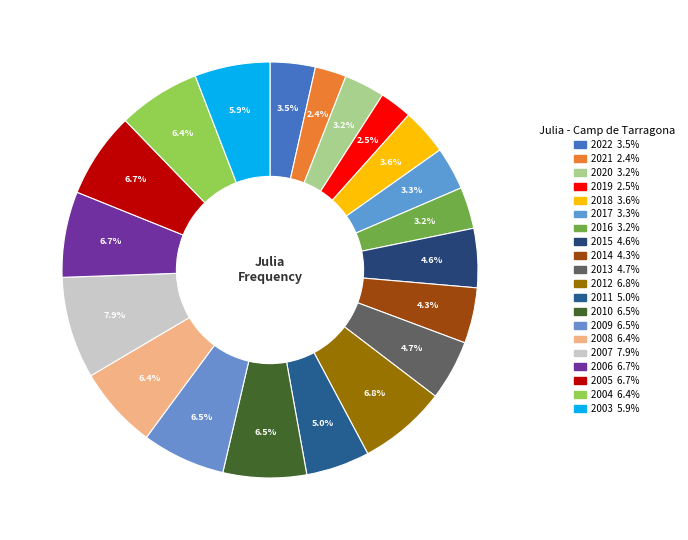

Do 2014 and 2012 together represent more than half of the pie?

No